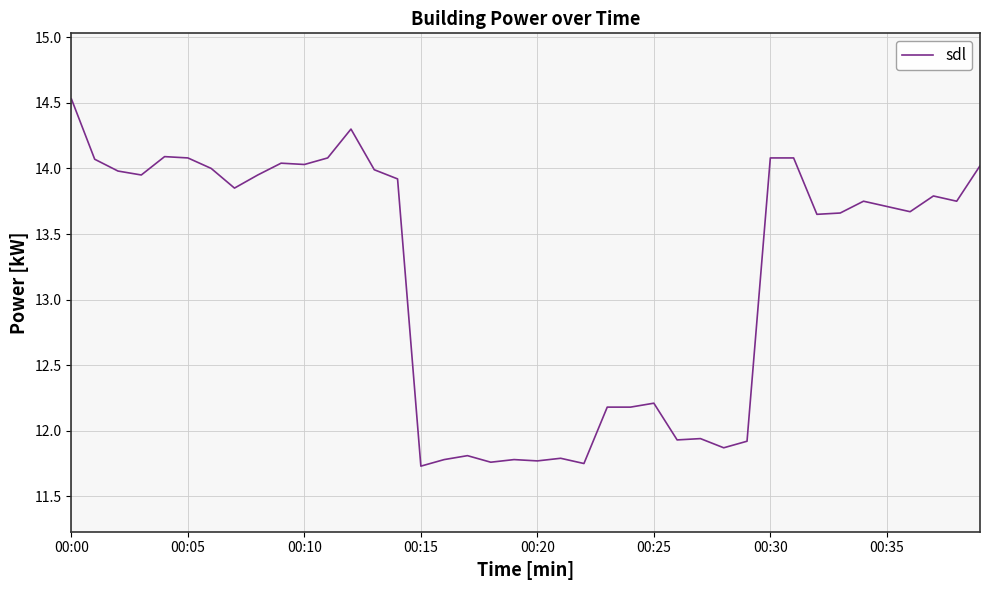

How many values are below 13?

15